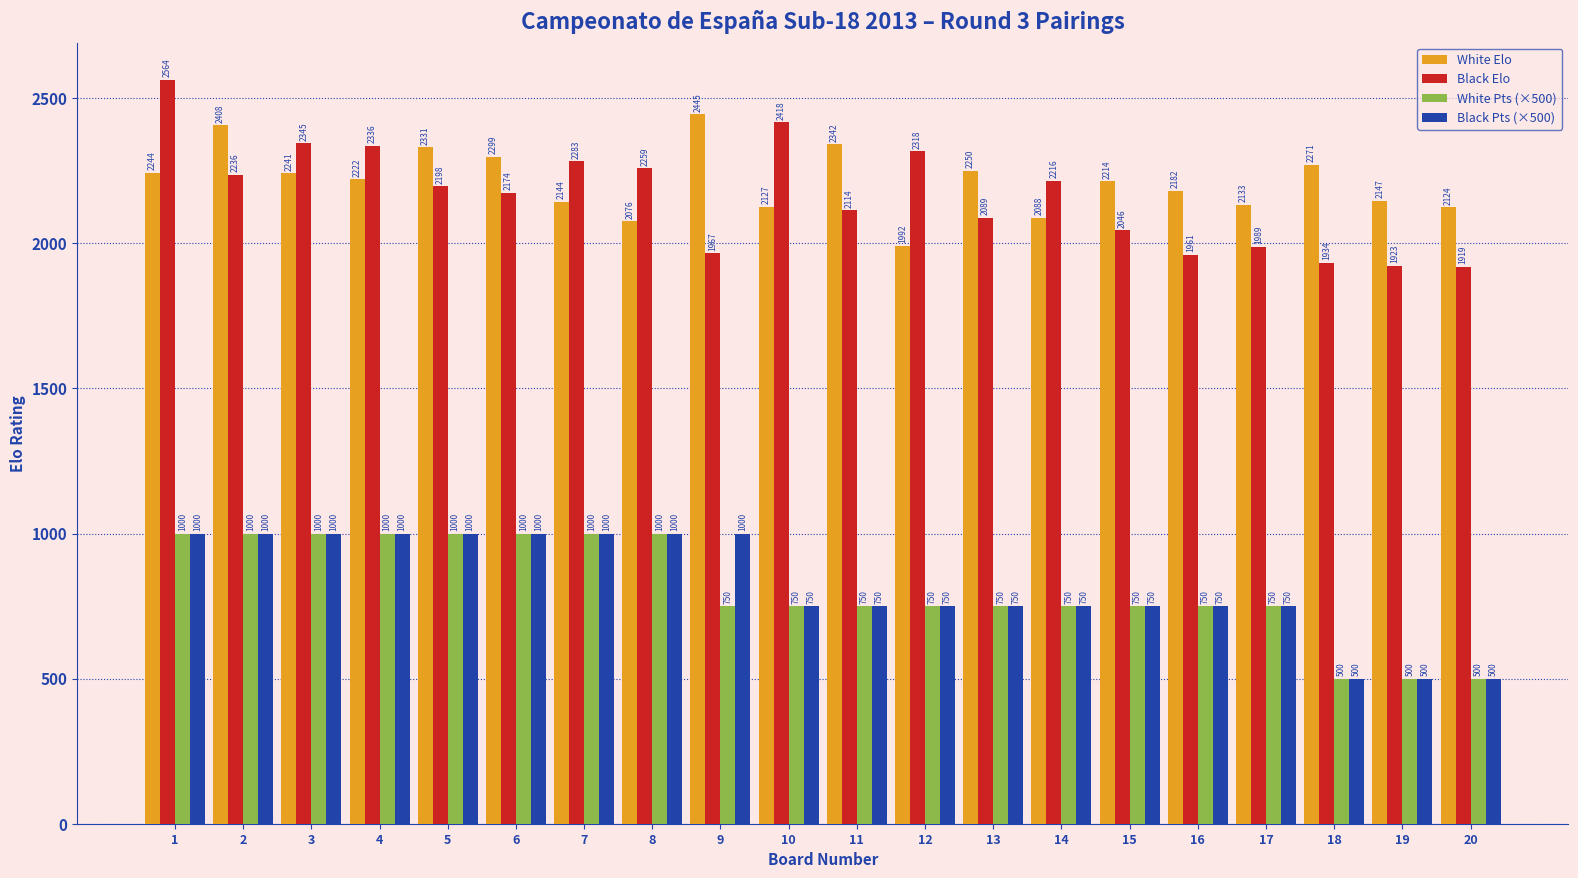

What is the minimum value shown in the chart?

500